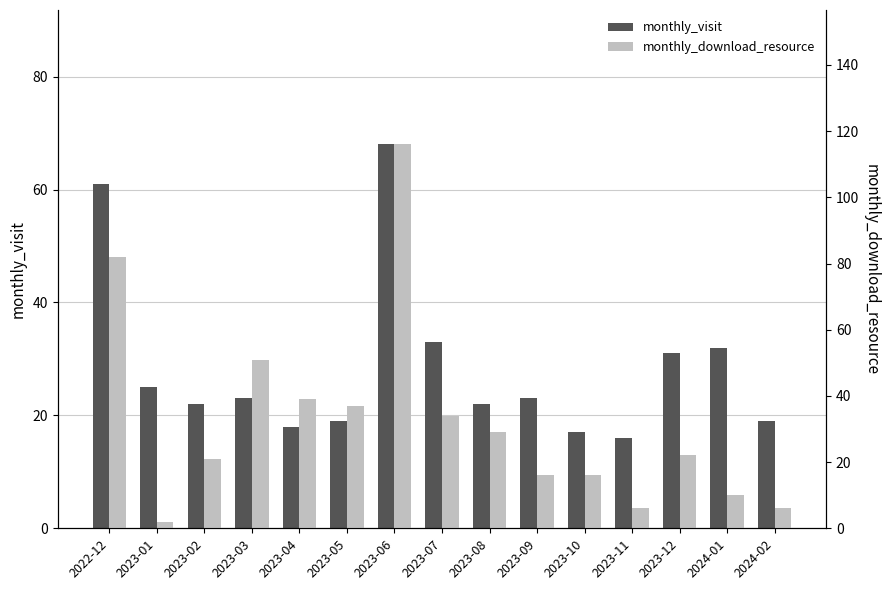

Which series has the largest range (max minus min)?

monthly_download_resource